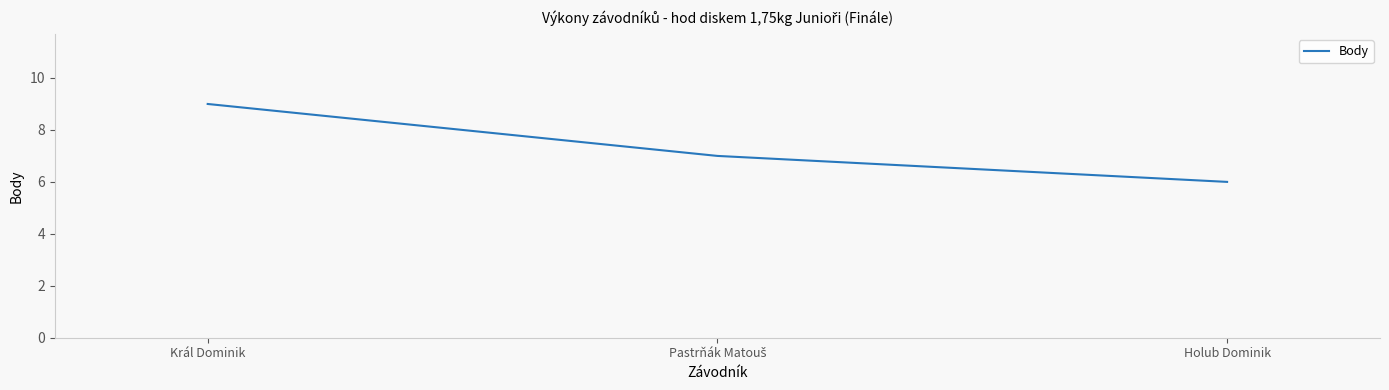

What is the minimum value shown in the chart?

6